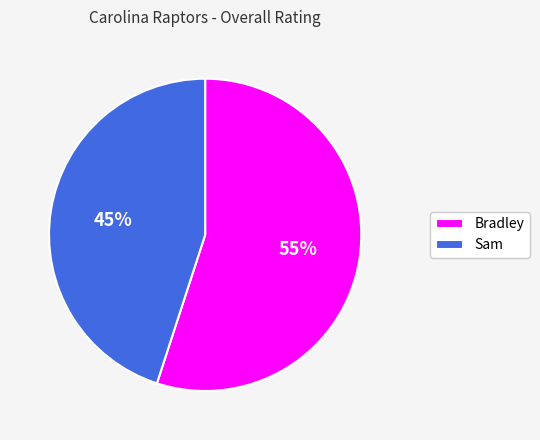

Which has a higher value, Bradley or Sam?

Bradley